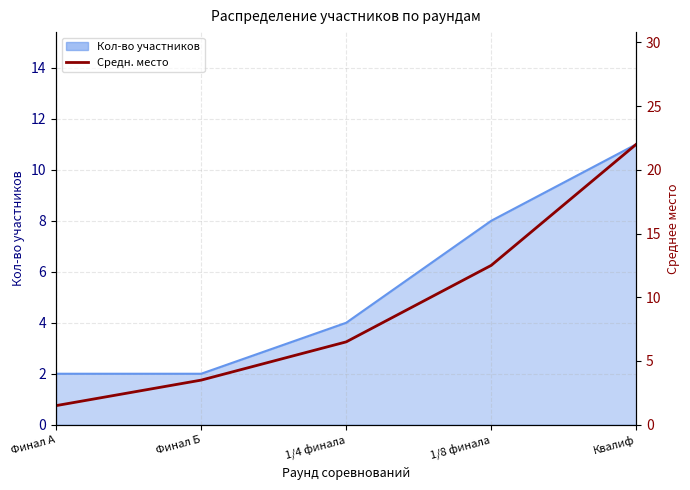

How many lines are shown in the chart?

1